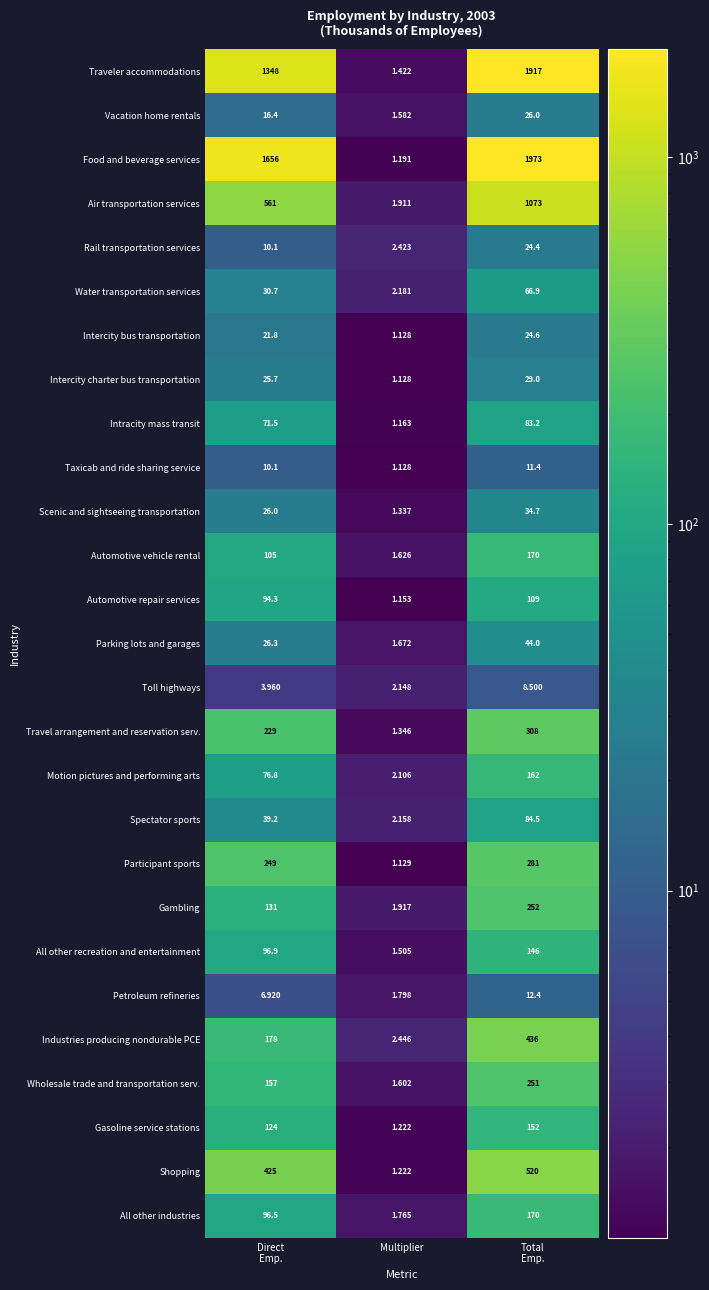

Which series has the largest total across all categories?

Food and beverage services